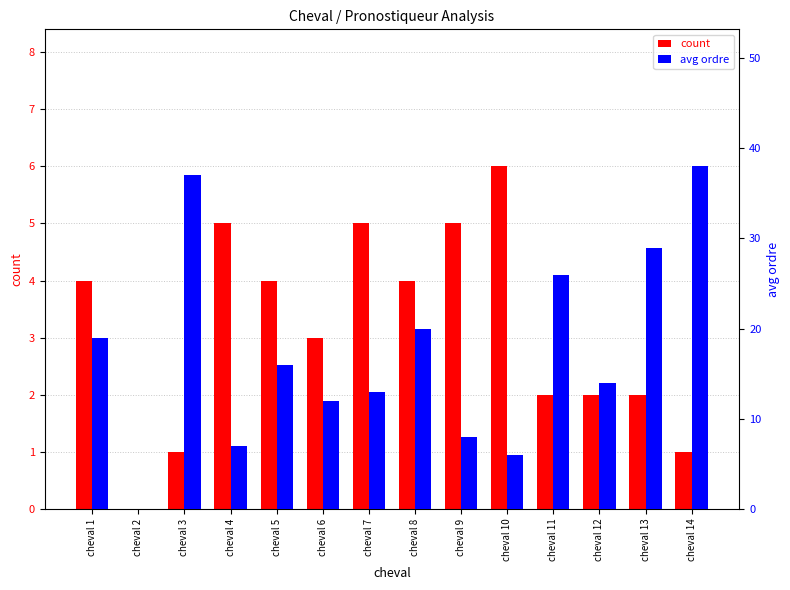

How many bars are there in total?

28